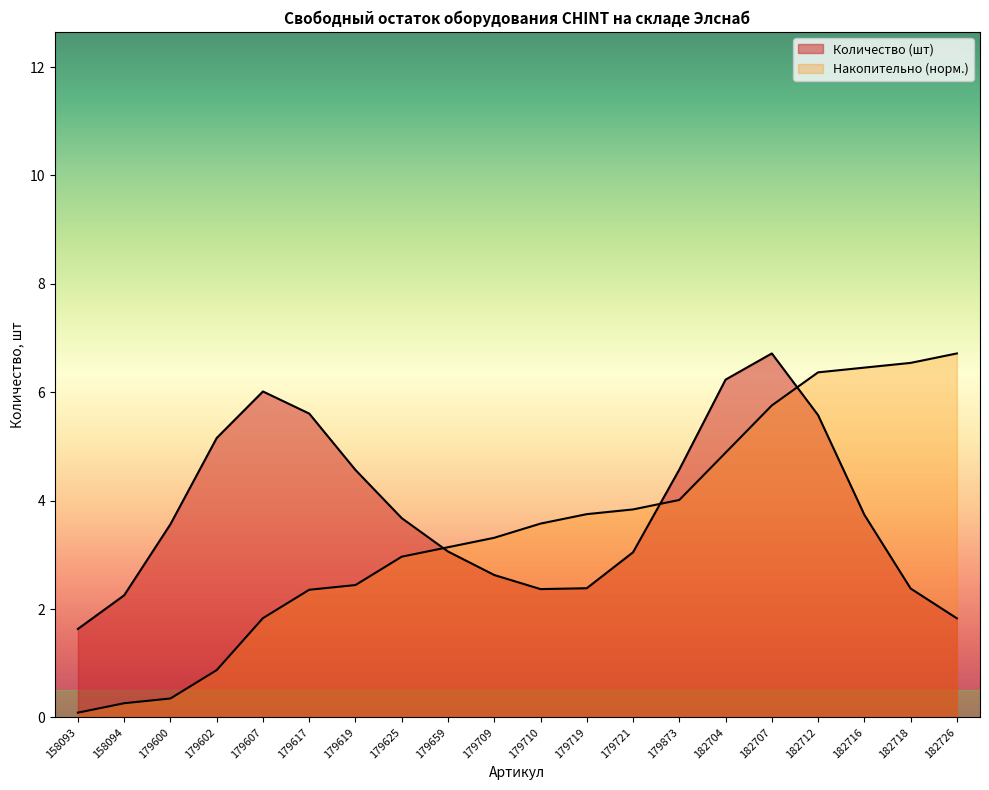

What is the sum of all values?

77